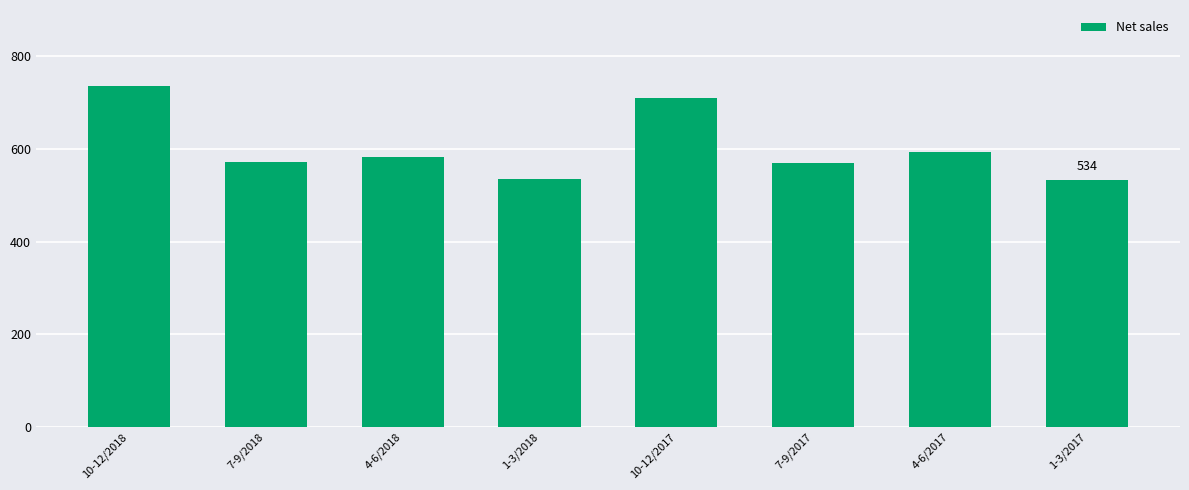

What is the minimum value shown in the chart?

534